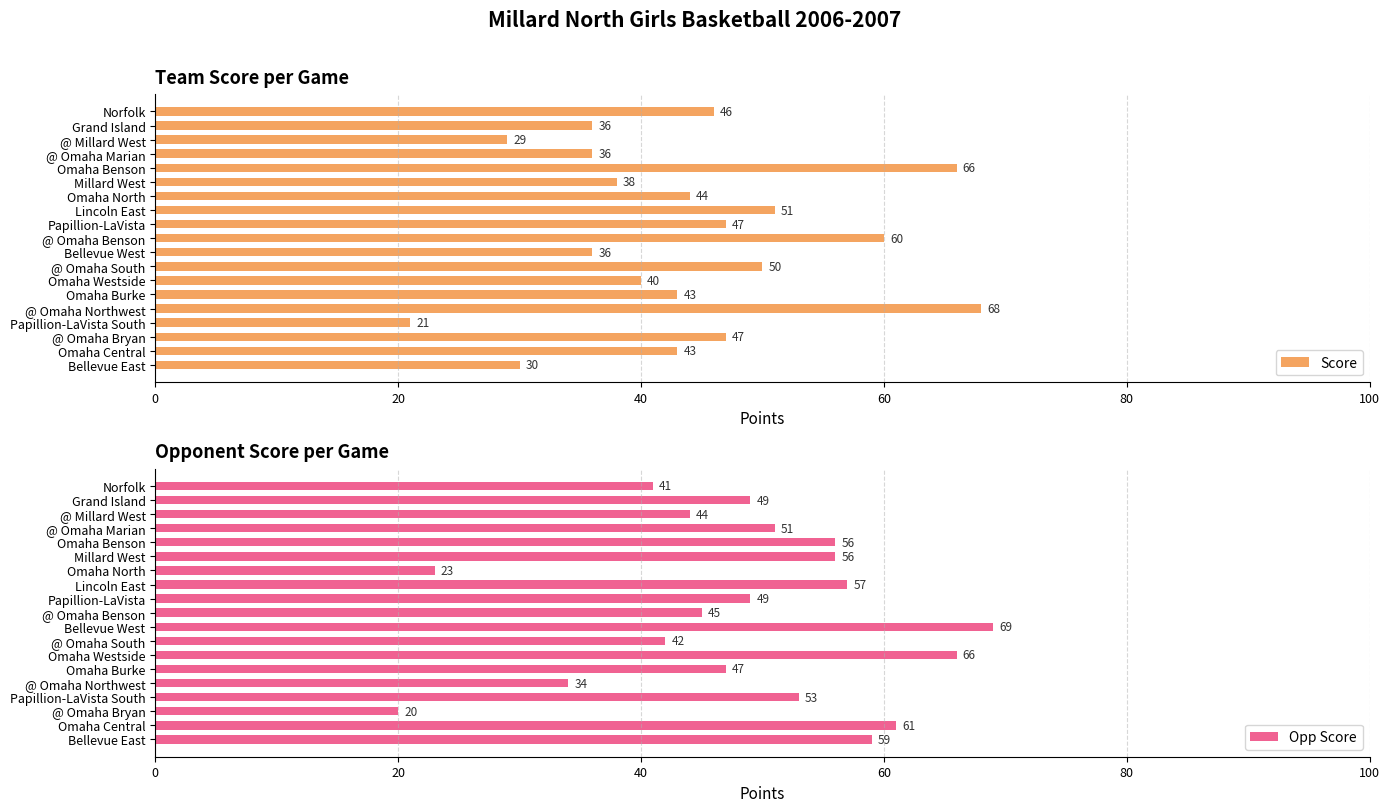

What is the sum of all Score values?

831